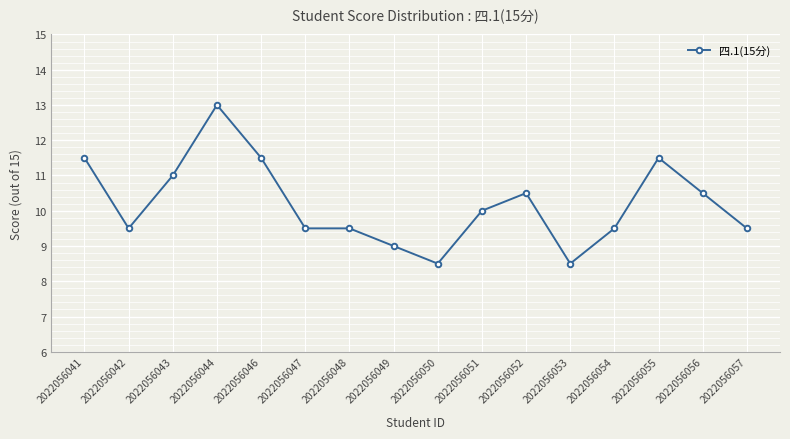

Where does the data first go above 10?

2022056041